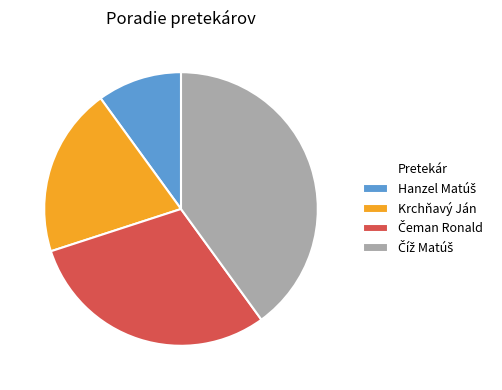

True or false: Krchňavý Ján accounts for 20% of the total.

True